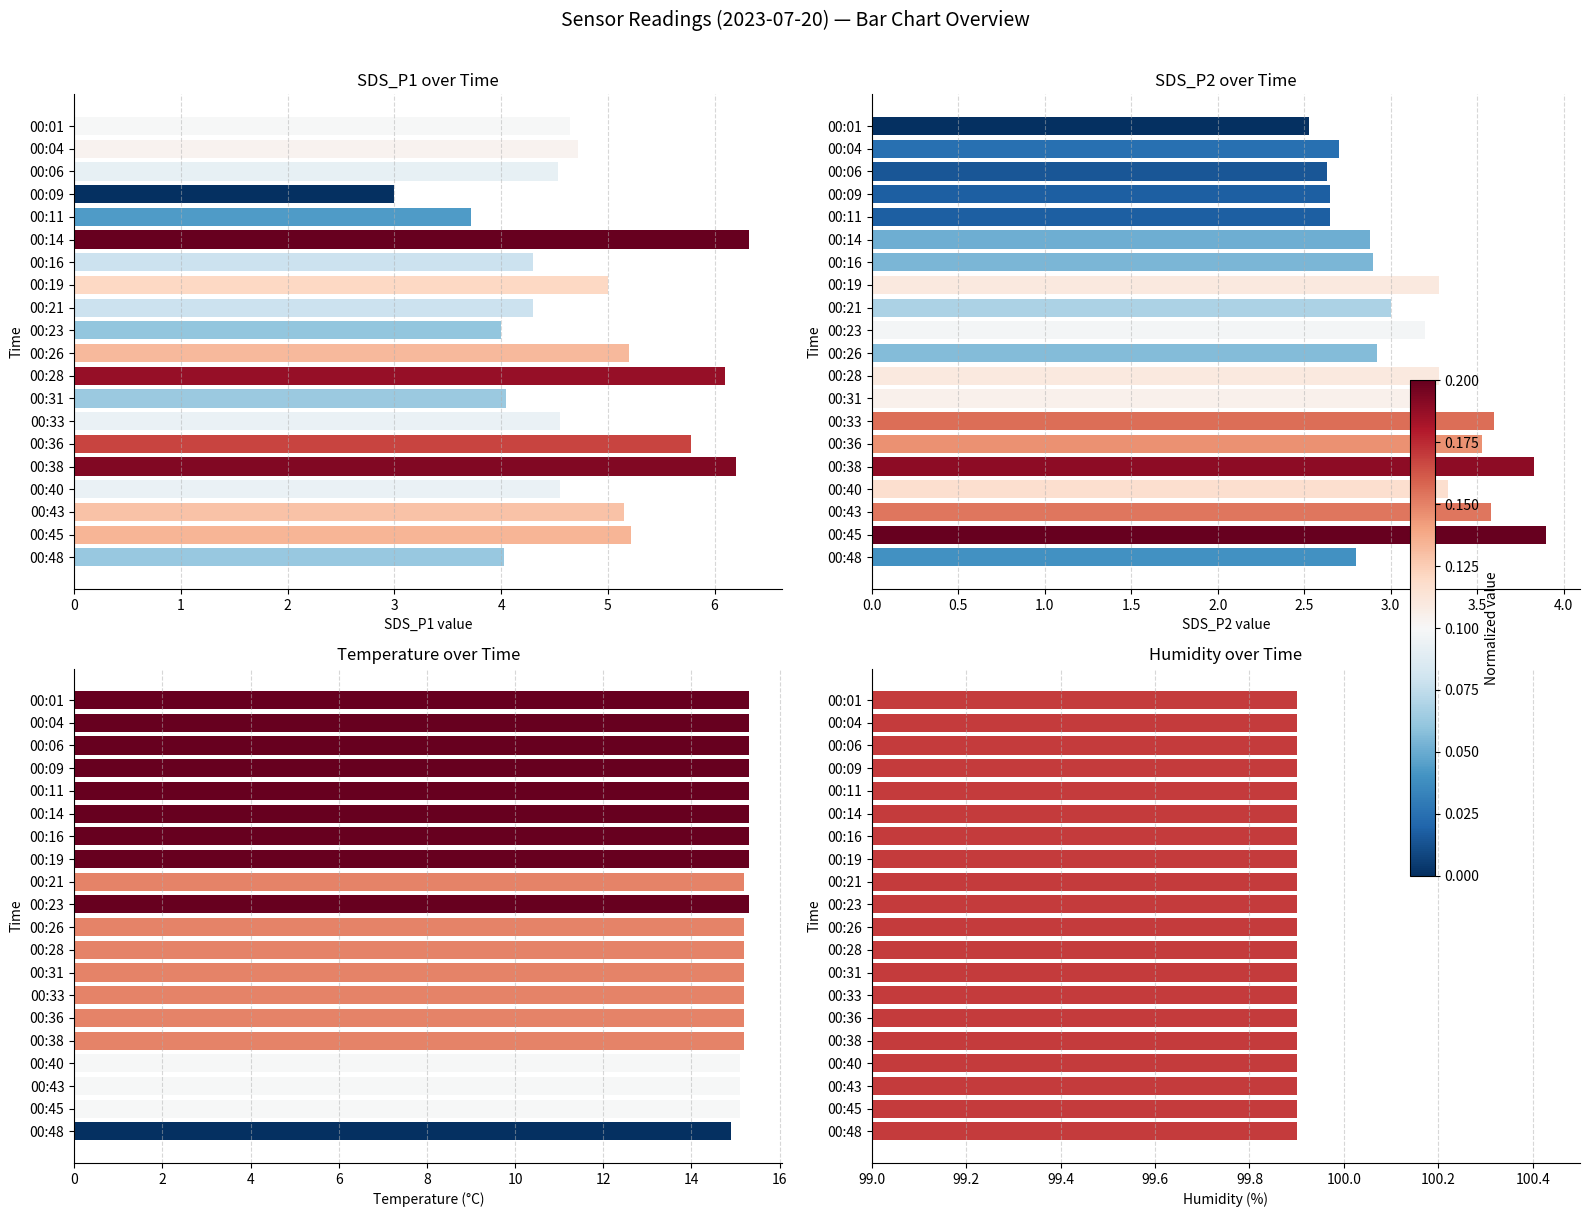

What is the value of the SDS_P2 bar at the 19th from the left?

3.9